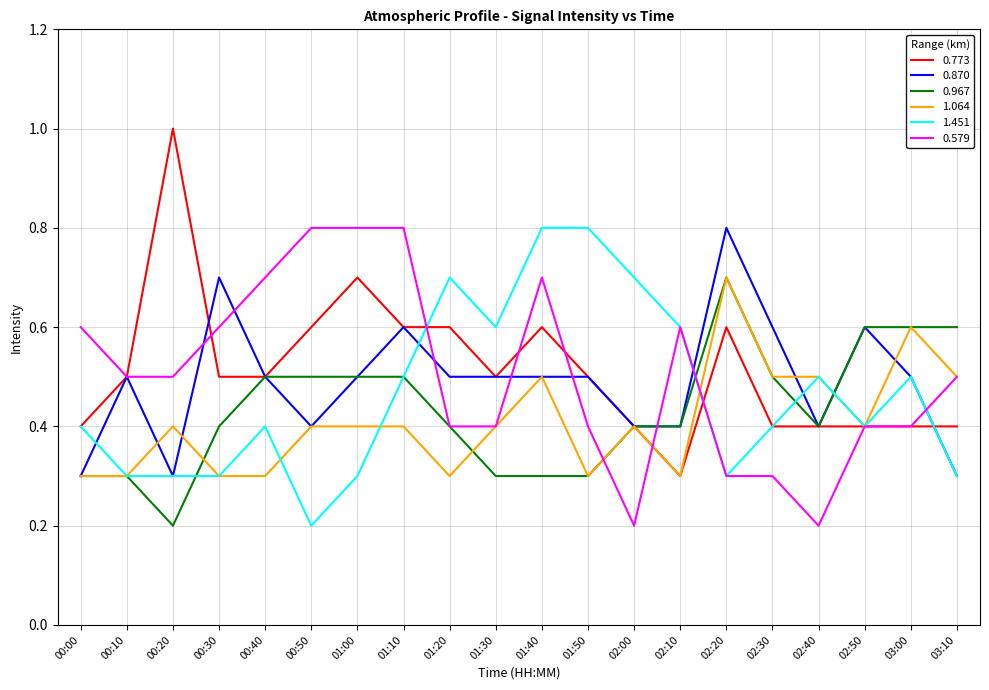

Reading left to right, list all the values displayed in this chart.

0.773: 0.4	0.5	1.0	0.5	0.5	0.6	0.7	0.6	0.6	0.5	0.6	0.5	0.4	0.3	0.6	0.4	0.4	0.4	0.4	0.4
0.870: 0.3	0.5	0.3	0.7	0.5	0.4	0.5	0.6	0.5	0.5	0.5	0.5	0.4	0.4	0.8	0.6	0.4	0.6	0.5	0.3
0.967: 0.3	0.3	0.2	0.4	0.5	0.5	0.5	0.5	0.4	0.3	0.3	0.3	0.4	0.4	0.7	0.5	0.4	0.6	0.6	0.6
1.064: 0.3	0.3	0.4	0.3	0.3	0.4	0.4	0.4	0.3	0.4	0.5	0.3	0.4	0.3	0.7	0.5	0.5	0.4	0.6	0.5
1.451: 0.4	0.3	0.3	0.3	0.4	0.2	0.3	0.5	0.7	0.6	0.8	0.8	0.7	0.6	0.3	0.4	0.5	0.4	0.5	0.3
0.579: 0.6	0.5	0.5	0.6	0.7	0.8	0.8	0.8	0.4	0.4	0.7	0.4	0.2	0.6	0.3	0.3	0.2	0.4	0.4	0.5